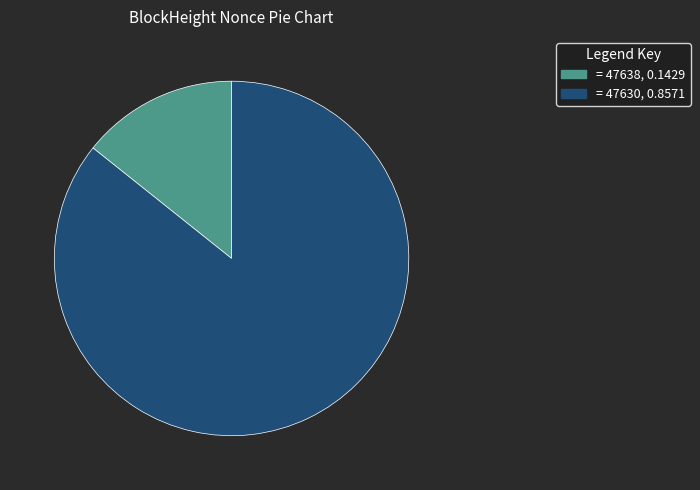

Does any single category account for the majority?

Yes